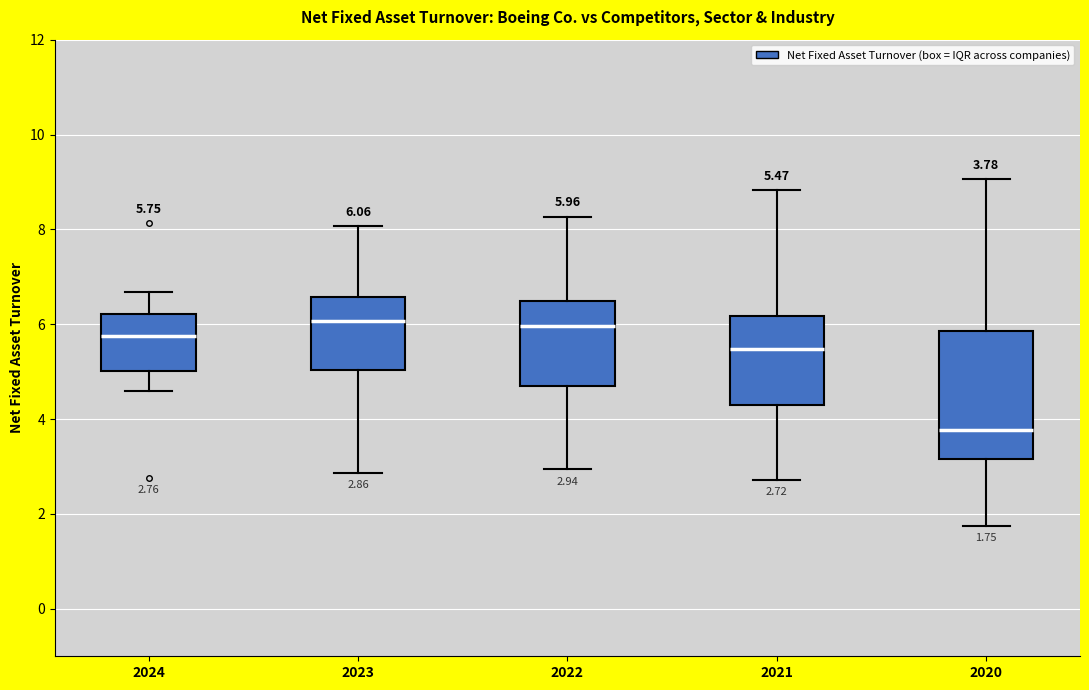

Comparing the boxes themselves (not the whiskers), which one is the tallest?

2020